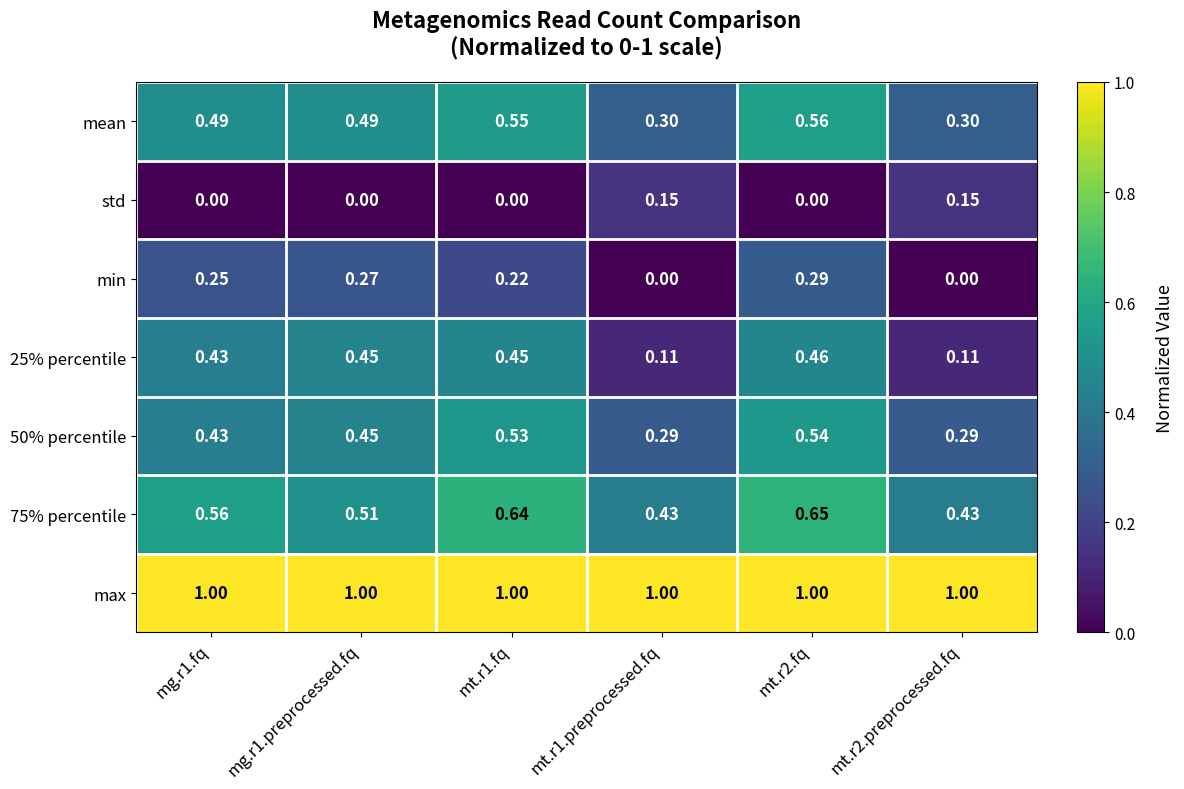

Is the value of min at mt.r2.preprocessed.fq greater than the value of 25% percentile at mt.r1.fq?

No